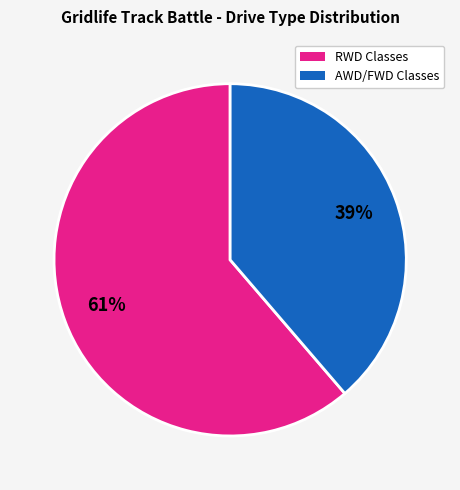

To the nearest percent, what percentage of the pie is AWD/FWD Classes?

39%